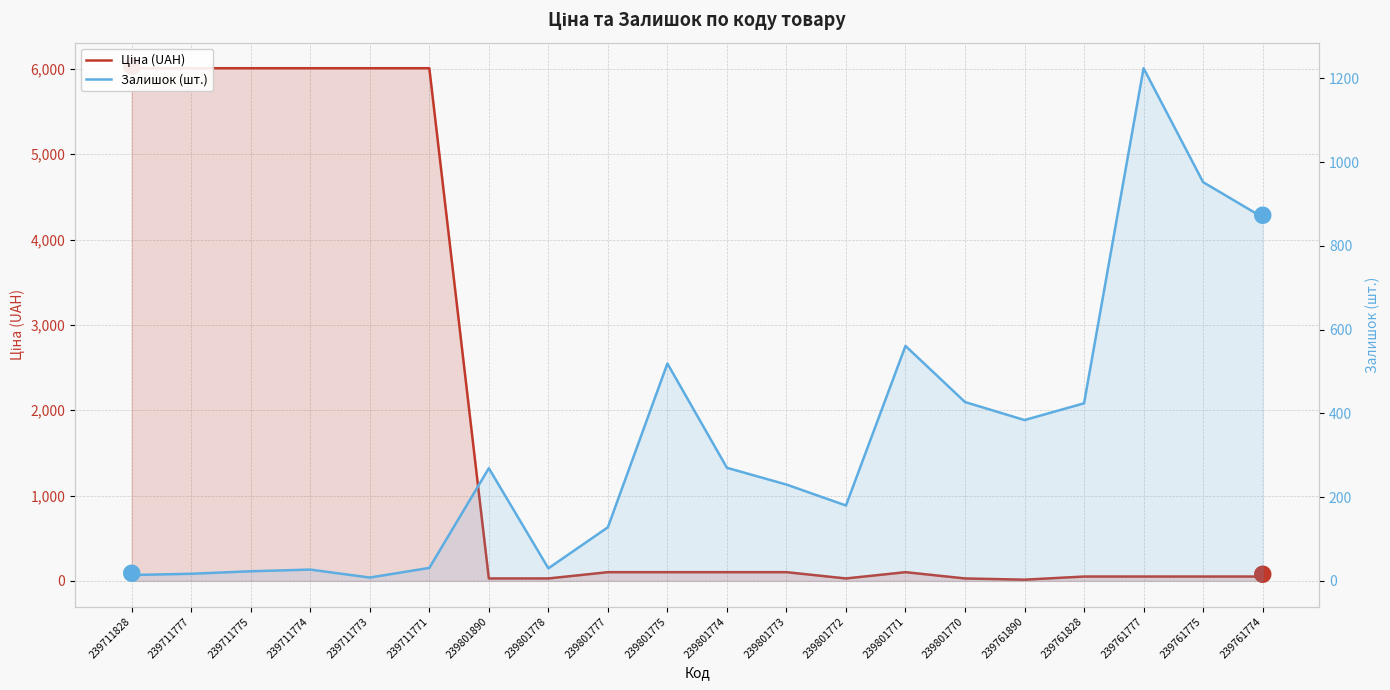

At which label does Залишок (шт.) reach its minimum?

239711773